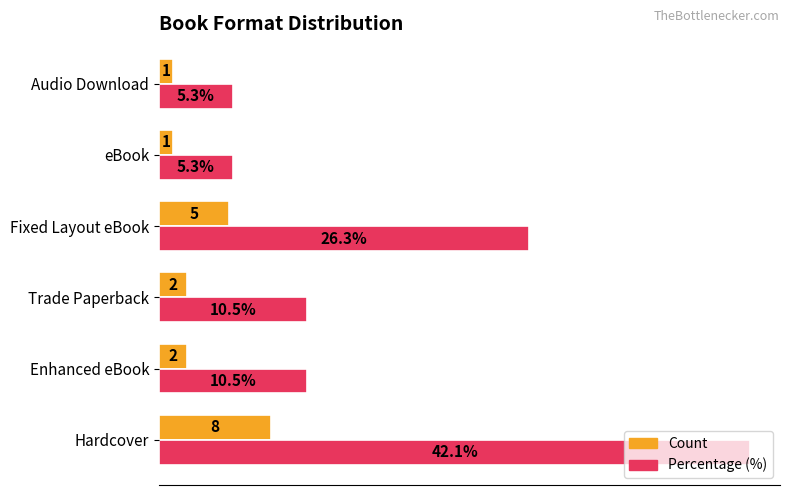

At which label is Count closest to 4?

Fixed Layout eBook